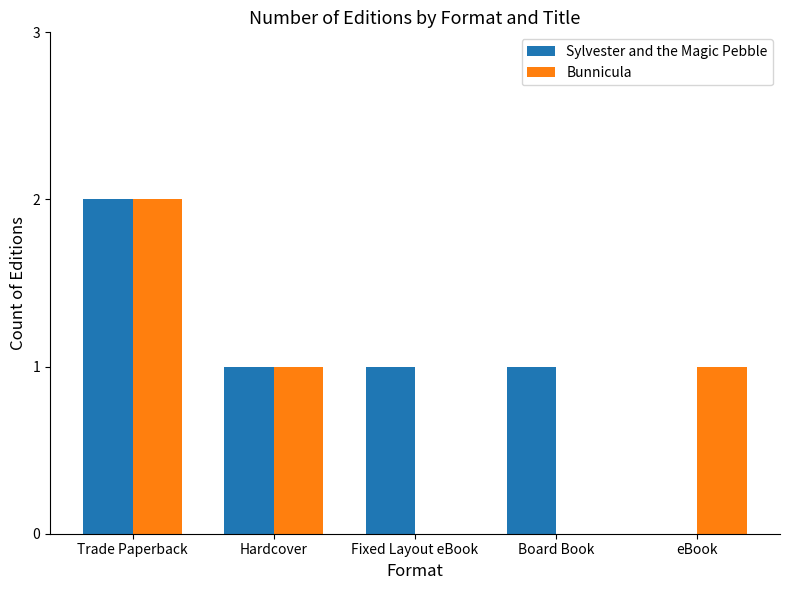

At which label does Sylvester and the Magic Pebble reach its peak?

Trade Paperback